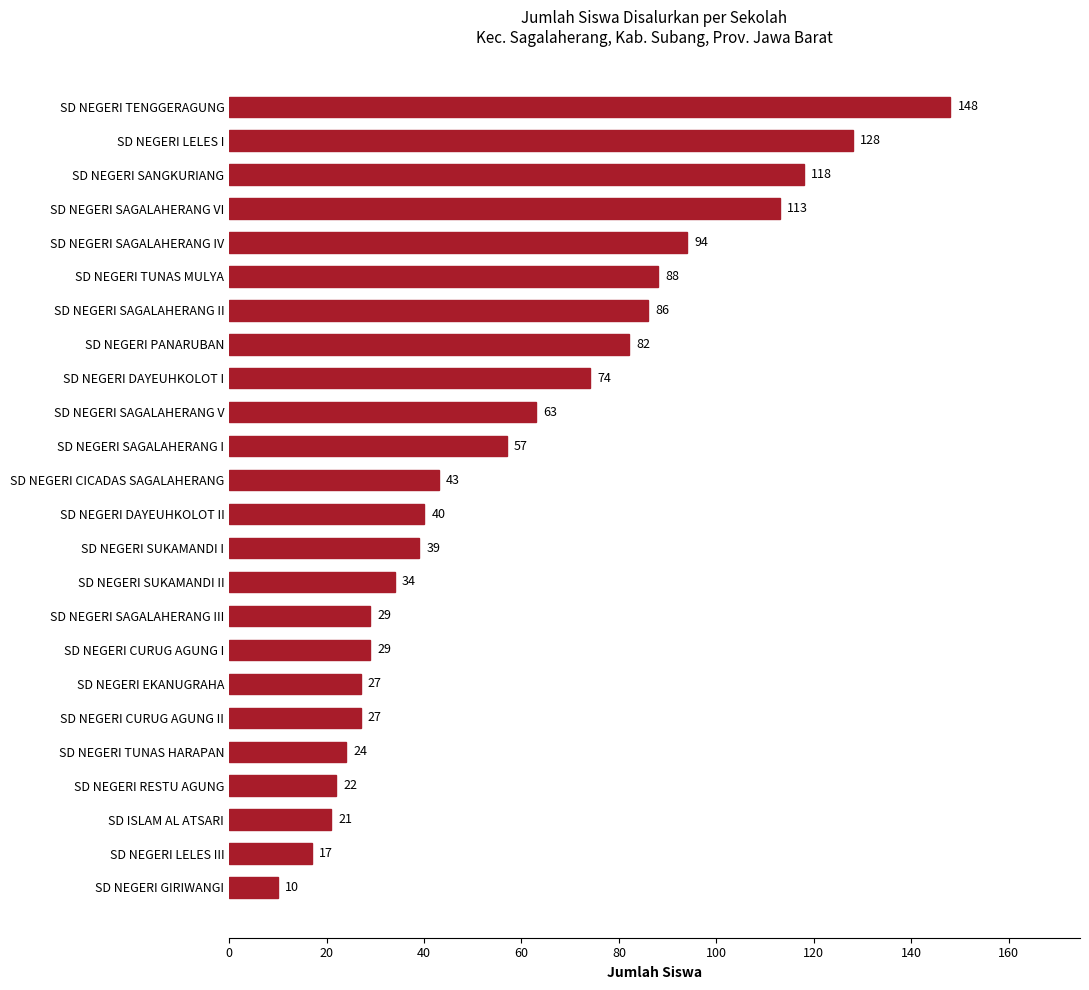

What is the smallest value displayed?

10